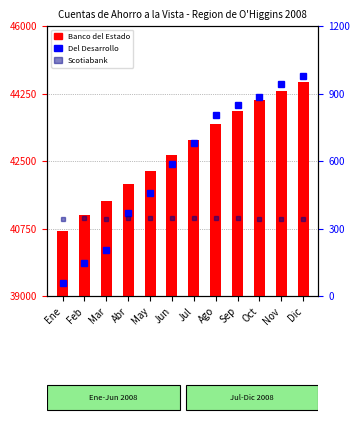

What is the sum of the Scotiabank Chile values at Nov and Abr?

690